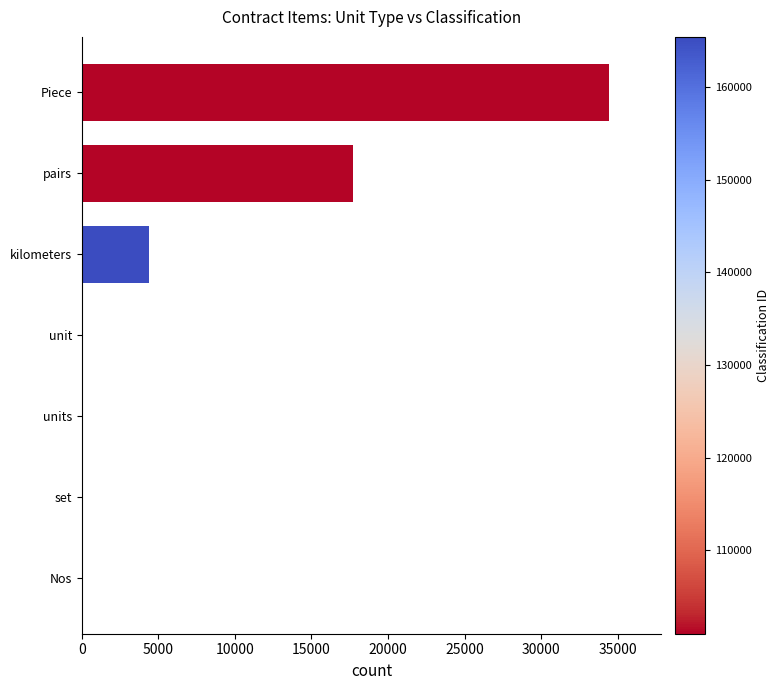

What is the greatest value displayed?

34412